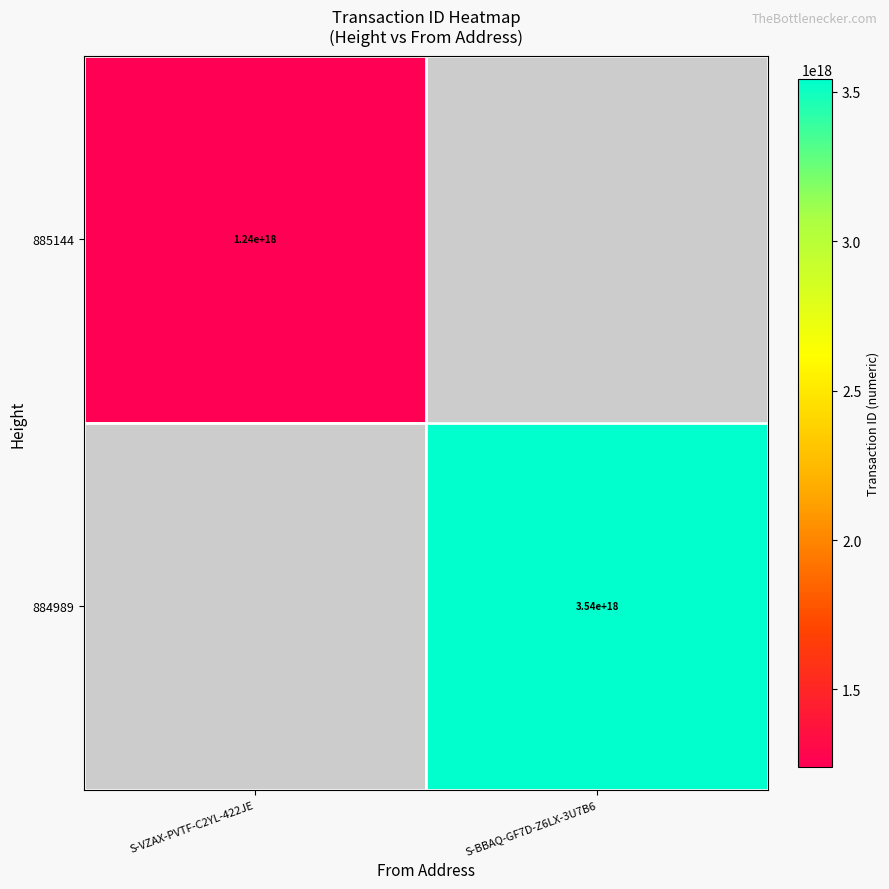

The value of 885144 at S-VZAX-PVTF-C2YL-422JE is 1979836600225941504. True or false?

False